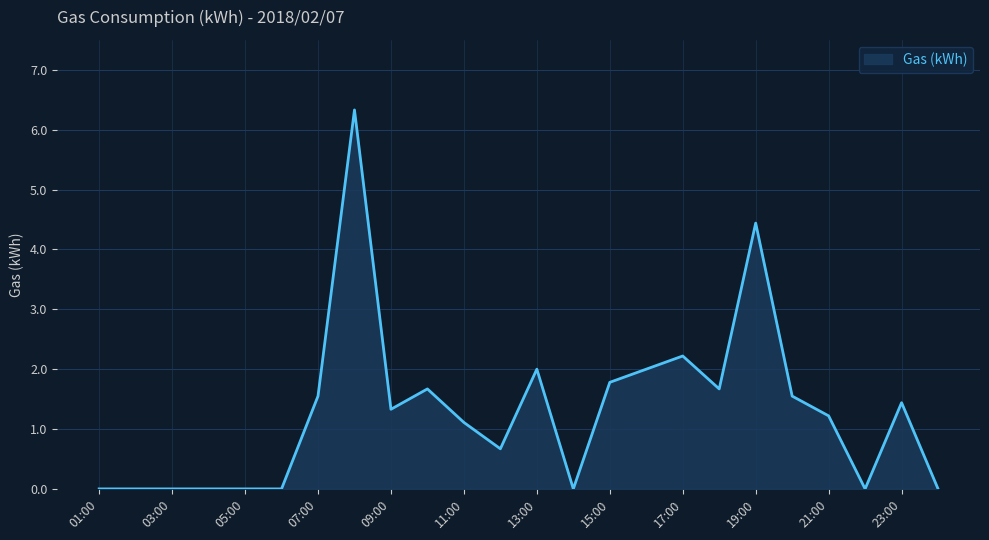

Reading right to left, list all the values displayed in this chart.

0.0	1.4	0.0	1.2	1.6	4.4	1.7	2.2	2.0	1.8	0.0	2.0	0.7	1.1	1.7	1.3	6.3	1.6	0.0	0.0	0.0	0.0	0.0	0.0